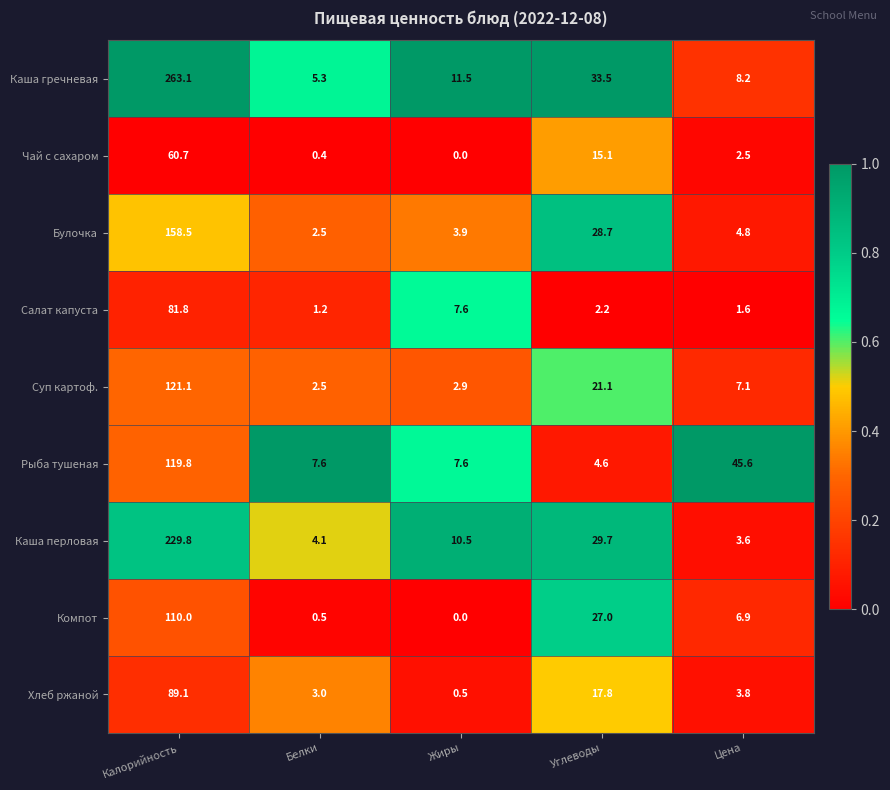

At which category is the sum across all series the highest?

Калорийность